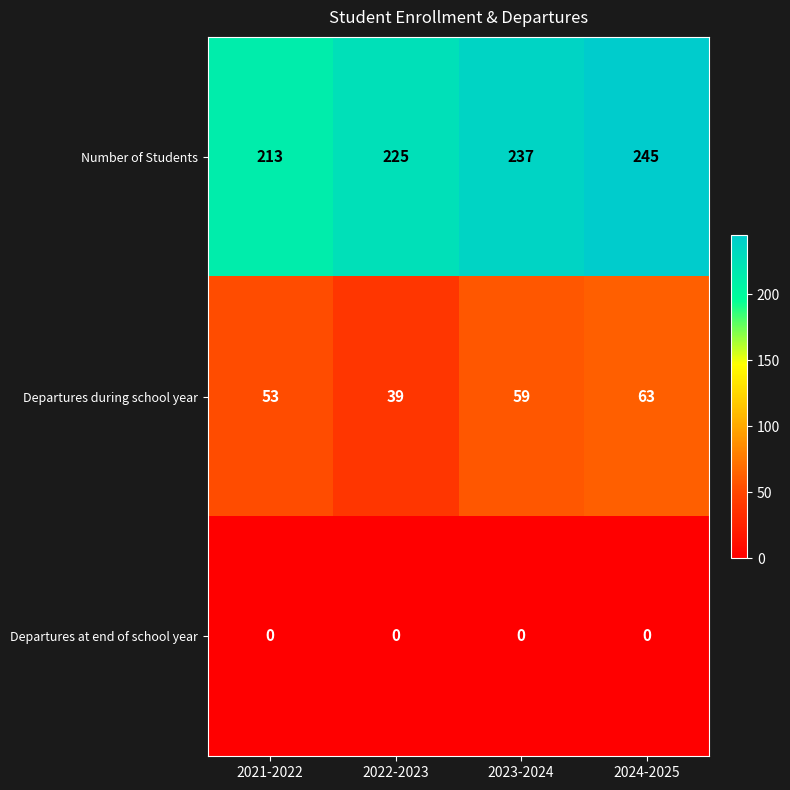

What is the average value of the Departures during school year series?

54